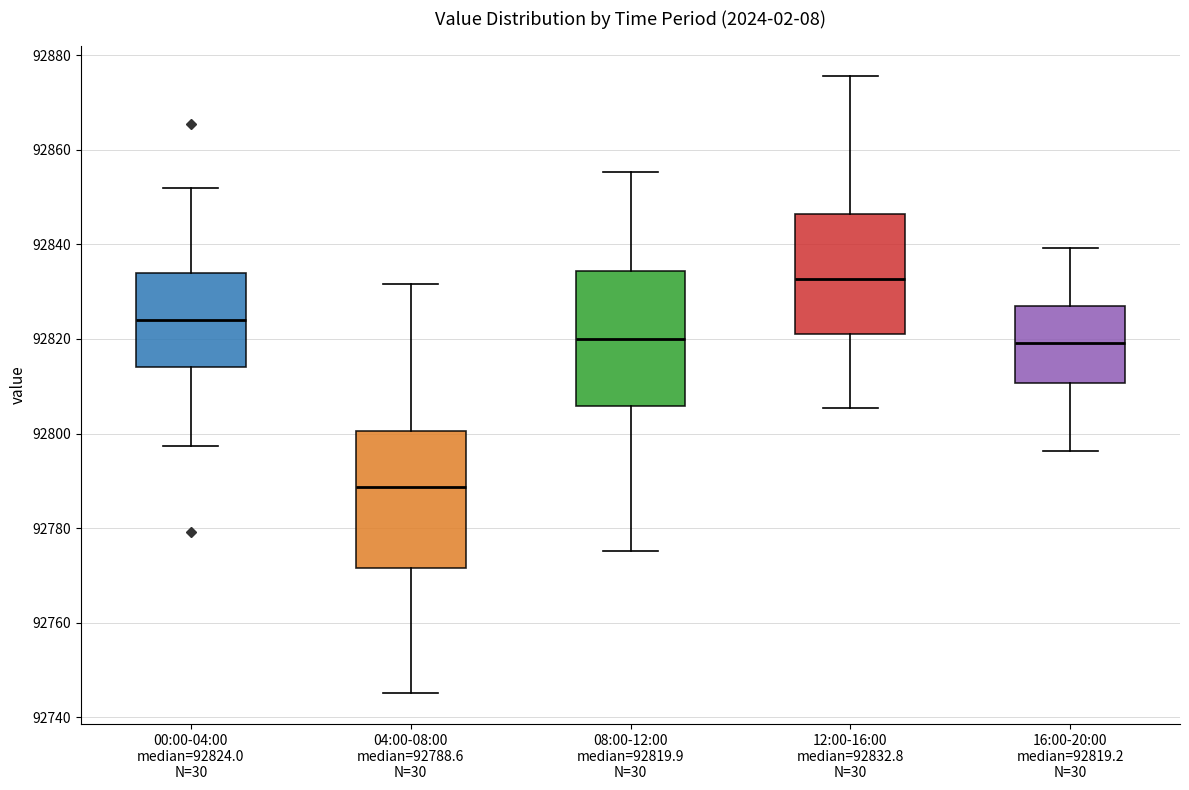

Reading left to right, read every box against the y-axis: the position of its median line, the range the box covers, and the ends of its whiskers. The values are not printed on the chart, so give them approximately, as read against the axis.

00:00-04:00 median=92824.0 N=30: median 92824, box 92814 to 92834, whiskers 92798 to 92852
04:00-08:00 median=92788.6 N=30: median 92788, box 92772 to 92800, whiskers 92746 to 92832
08:00-12:00 median=92819.9 N=30: median 92820, box 92806 to 92834, whiskers 92776 to 92856
12:00-16:00 median=92832.8 N=30: median 92832, box 92822 to 92846, whiskers 92806 to 92876
16:00-20:00 median=92819.2 N=30: median 92820, box 92810 to 92828, whiskers 92796 to 92840